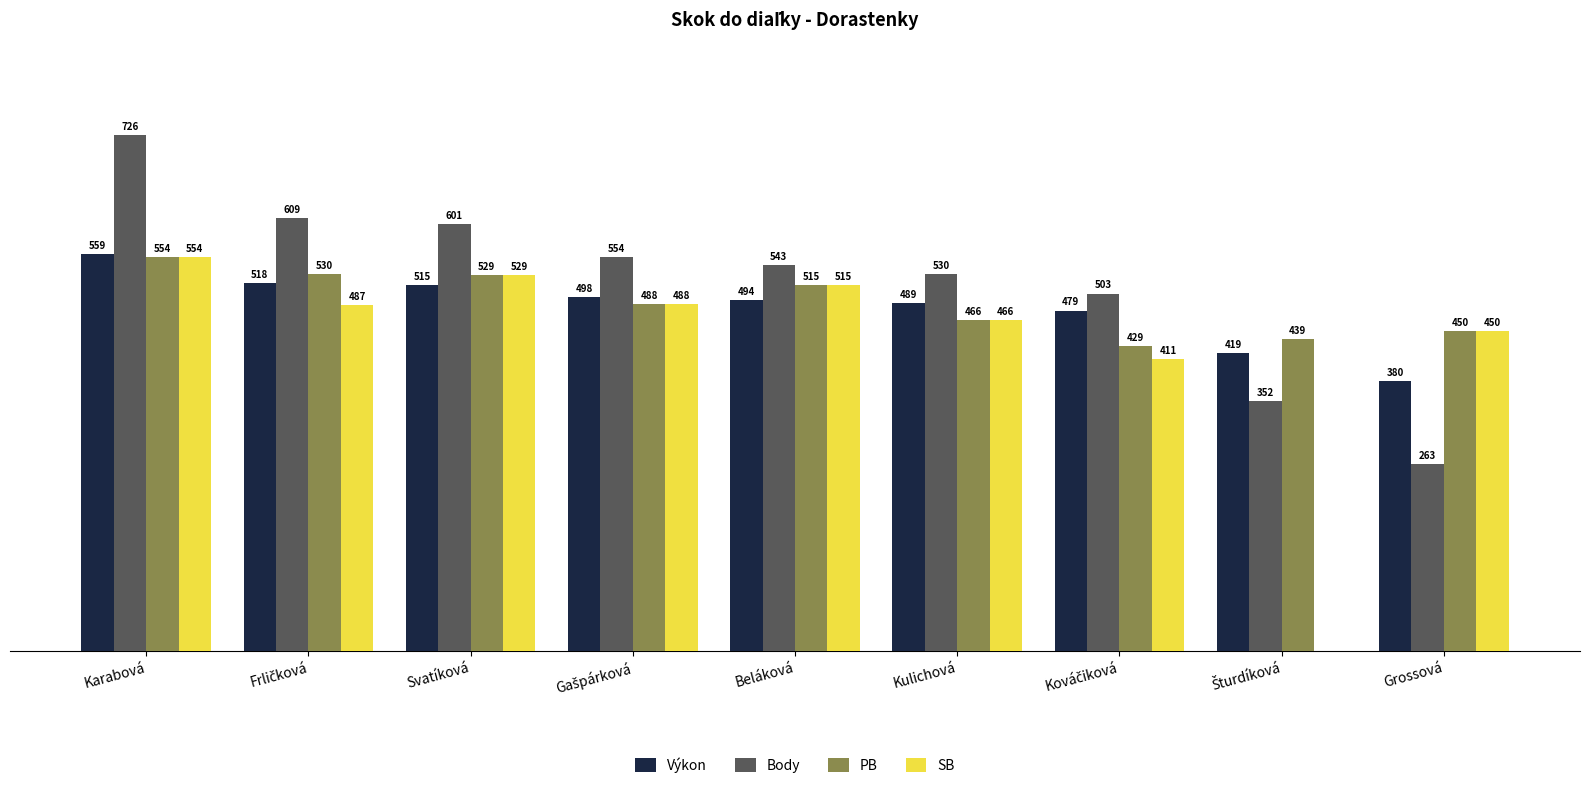

Which category has the highest value across all series?

Karabová